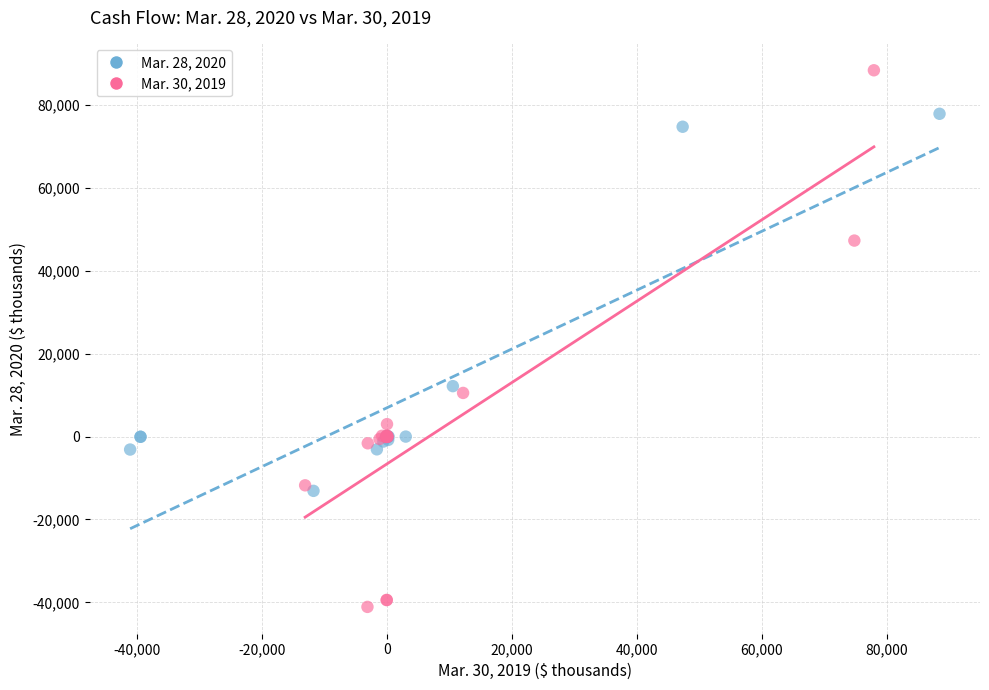

Which series contains the highest Y value?

Mar. 30, 2019